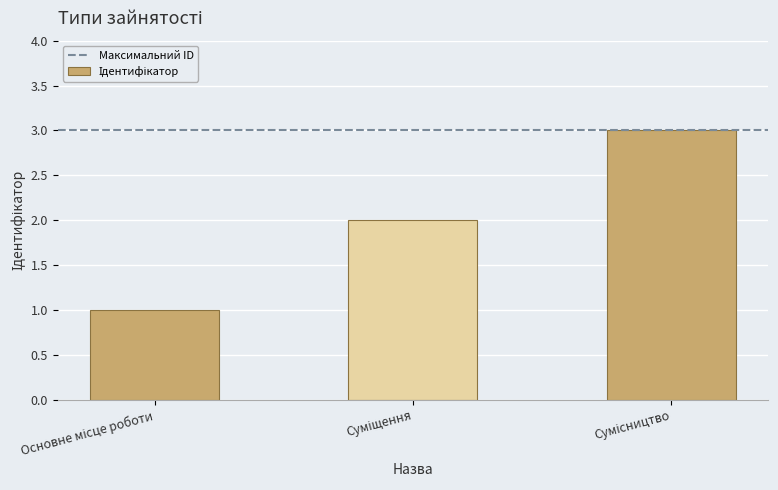

How many series are shown in this chart?

1